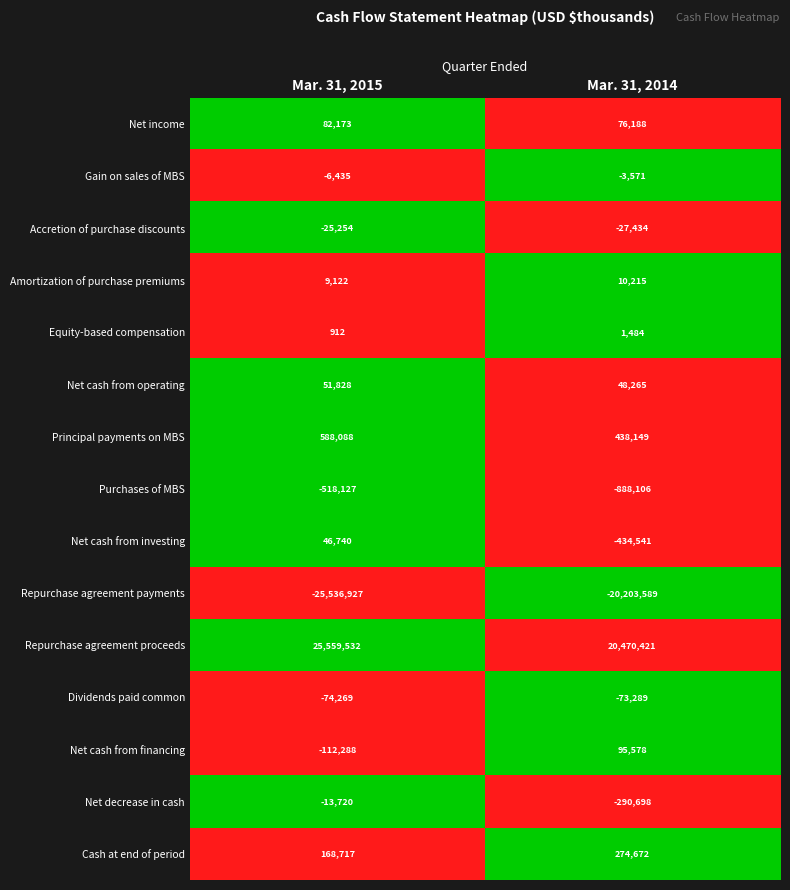

Which series changed the most between Mar. 31, 2015 and Mar. 31, 2014?

Repurchase agreement payments